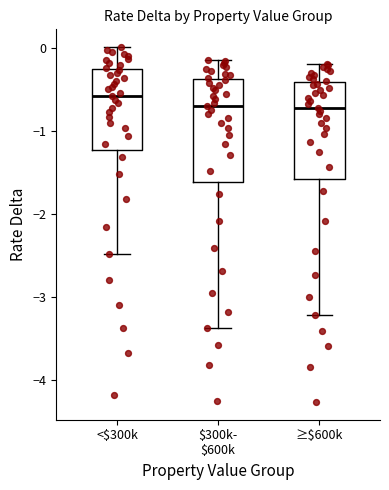

Reading left to right, transcribe this box plot: for each box, give where its median line is, the range the box spans, and where its two whiskers end, as read against the y-axis. The values are not printed on the chart, so give them approximately, as read against the axis.

<$300k: median -0.6, box -1.2 to -0.3, whiskers -2.5 to 0.0
$300k- $600k: median -0.7, box -1.6 to -0.4, whiskers -3.4 to -0.1
≥$600k: median -0.7, box -1.6 to -0.4, whiskers -3.2 to -0.2